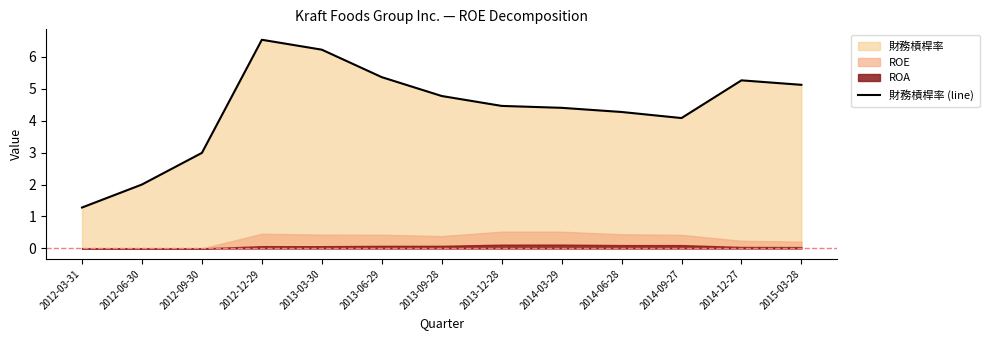

Rank the categories by value from highest to lowest.

2012-12-29, 2013-03-30, 2013-06-29, 2014-12-27, 2015-03-28, 2013-09-28, 2013-12-28, 2014-03-29, 2014-06-28, 2014-09-27, 2012-09-30, 2012-06-30, 2012-03-31